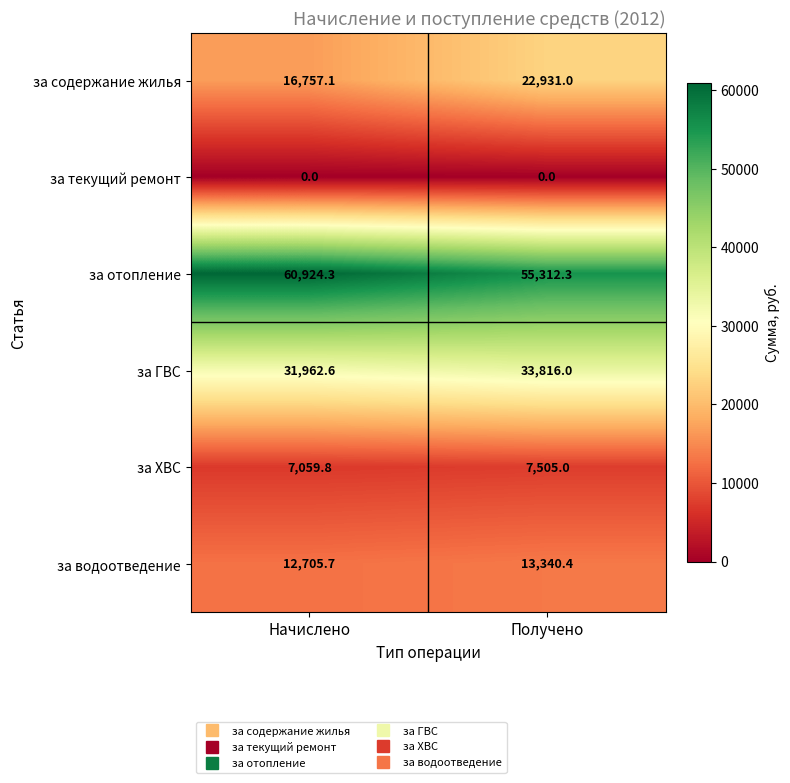

List the series in order of their peak value, highest first.

за отопление, за ГВС, за содержание жилья, за водоотведение, за ХВС, за текущий ремонт